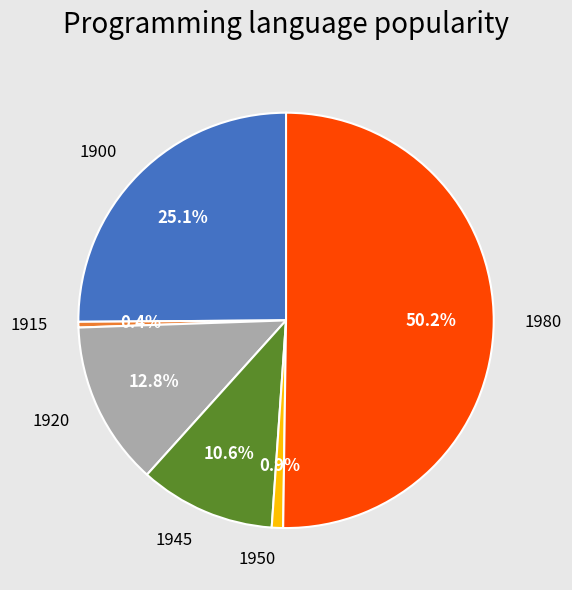

How many segments does this pie chart have?

6